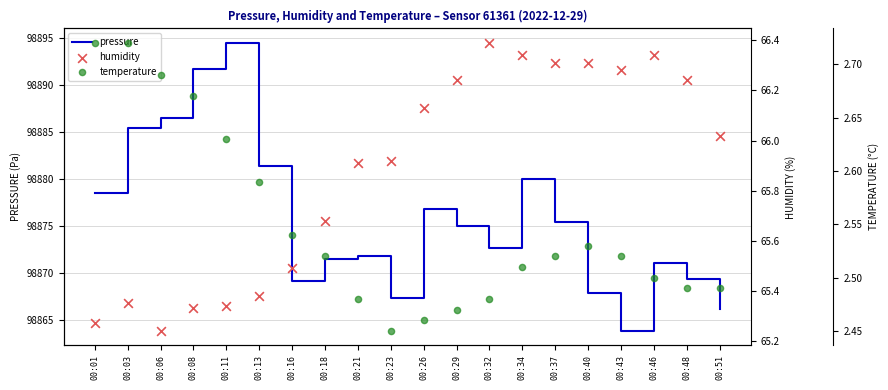

Which series reaches the minimum Y coordinate?

temperature